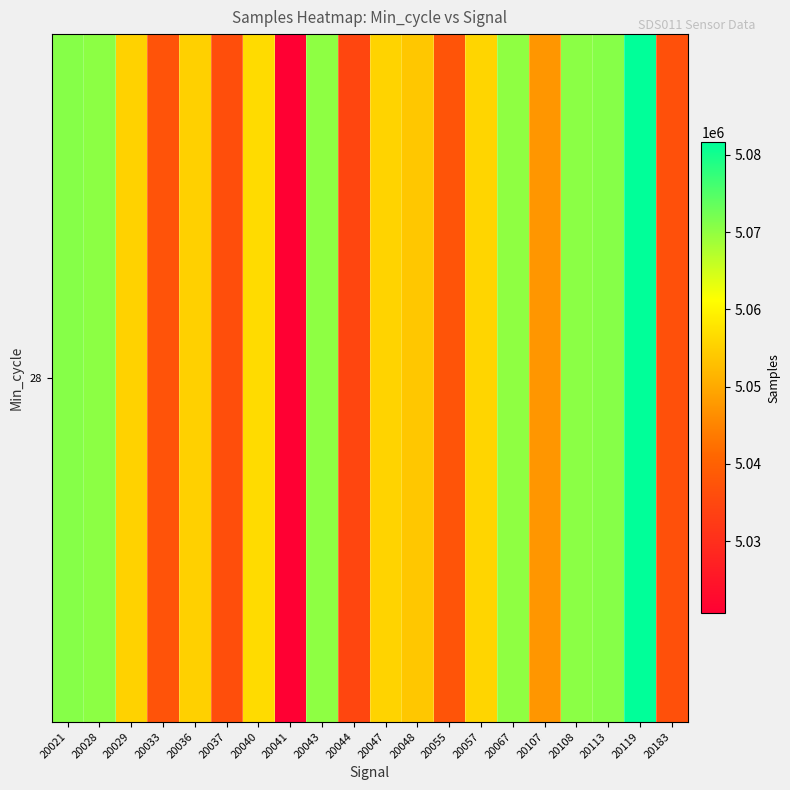

At which category does the chart reach its peak across all series?

20119